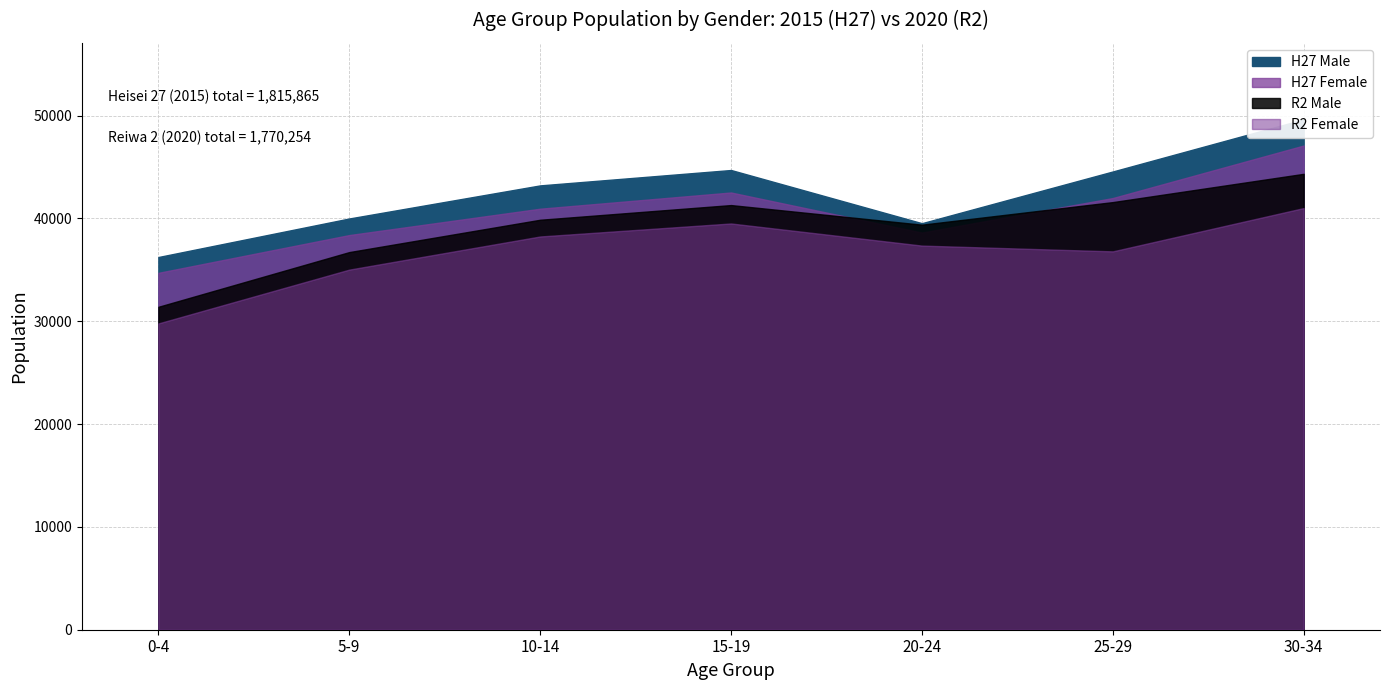

Rank the series by their maximum value, from lowest to highest.

R2 Female, R2 Male, H27 Female, H27 Male